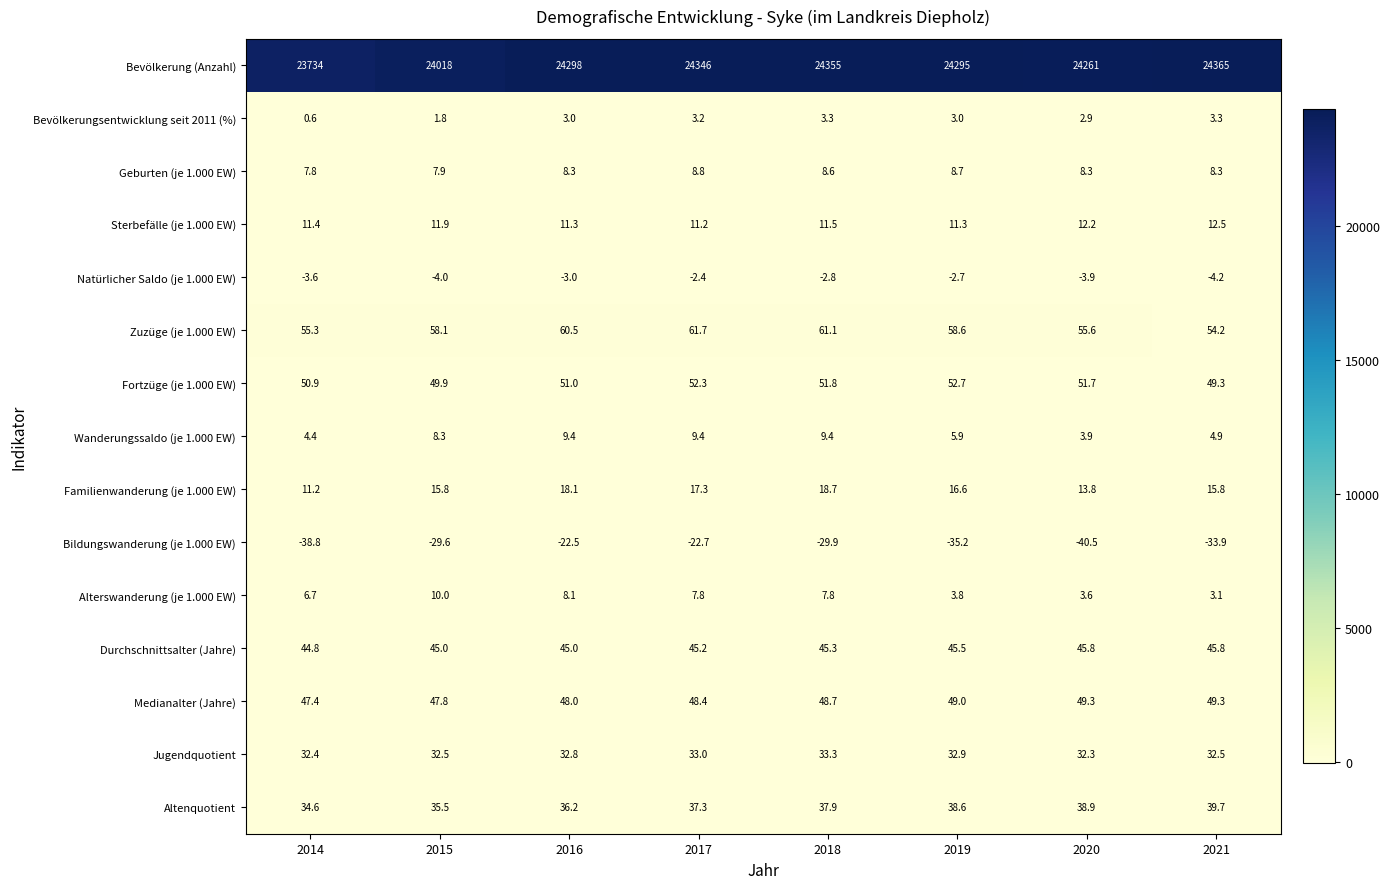

What is the difference between the highest and lowest values at 2021?

24398.9